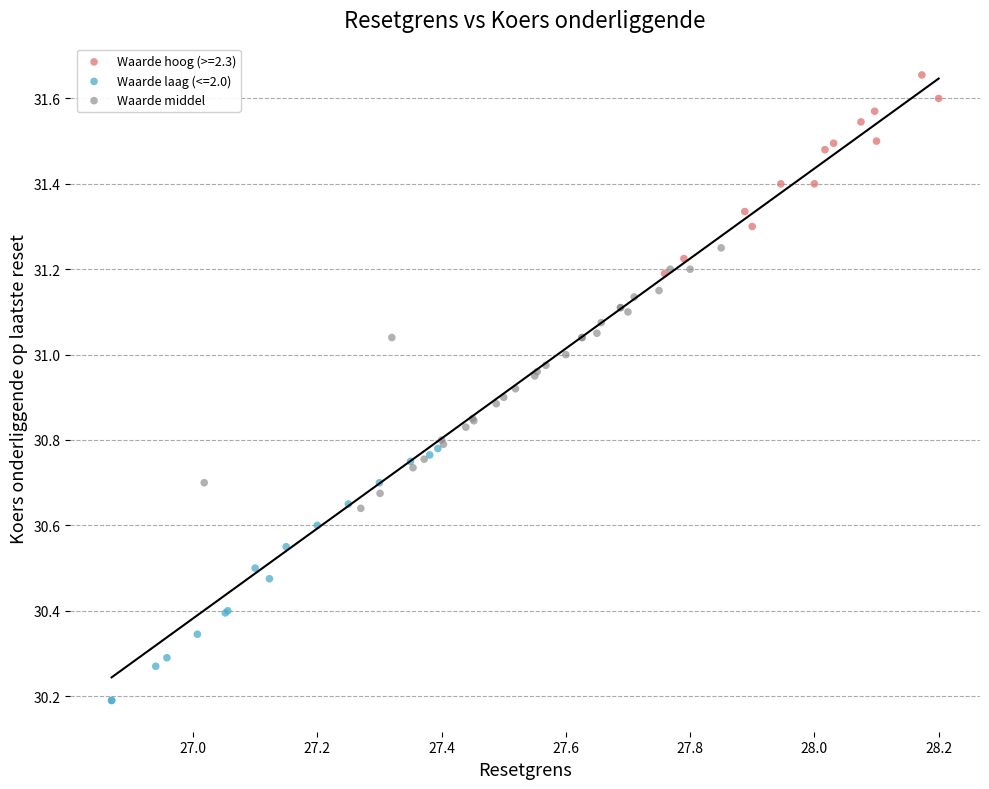

Which series reaches the minimum Y coordinate?

Waarde laag (<=2.0)